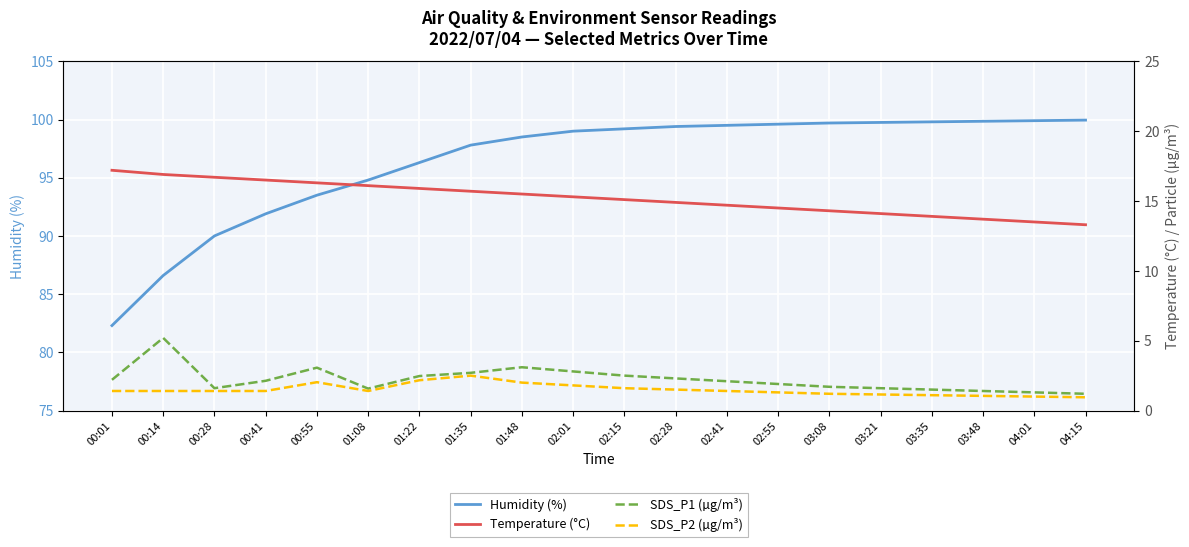

What is the maximum value for SDS_P1 (µg/m³)?

5.2